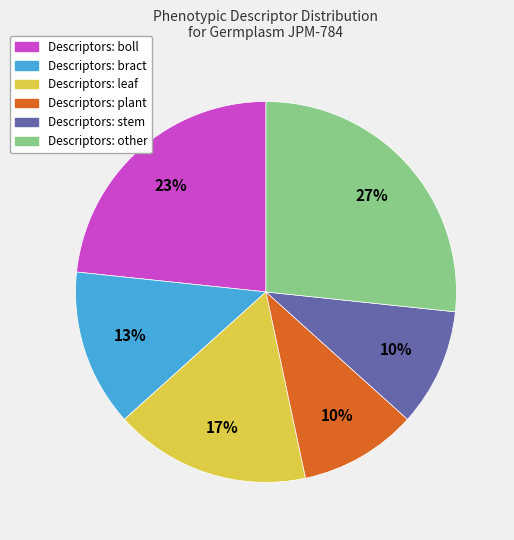

How many slices are in this pie chart?

6